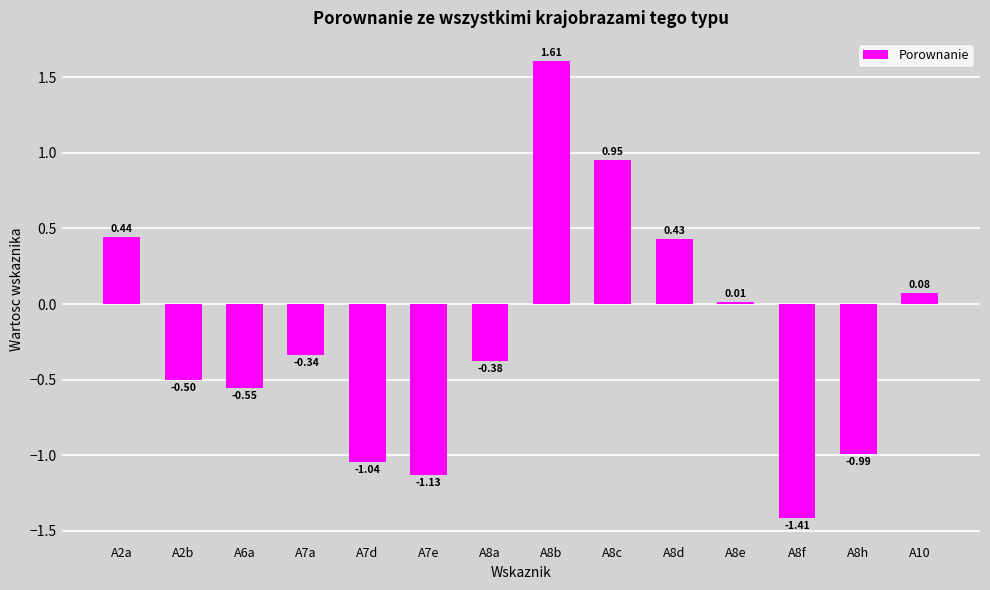

Rank the categories by value from lowest to highest.

A8f, A7e, A7d, A8h, A6a, A2b, A8a, A7a, A8e, A10, A8d, A2a, A8c, A8b